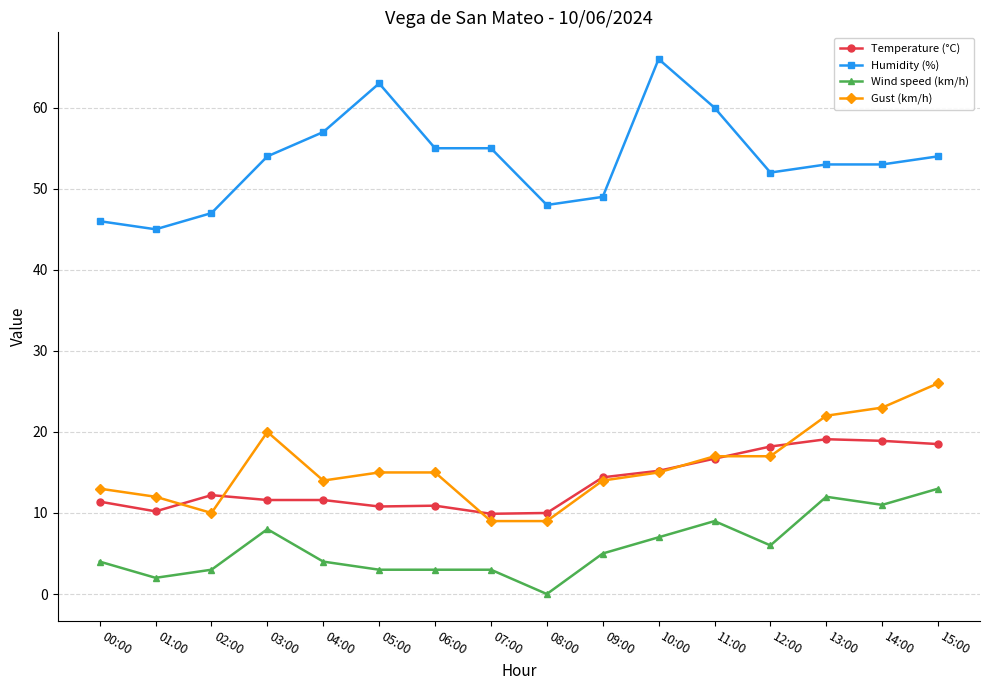

What is the lowest value of the Temperature (°C) series?

9.9